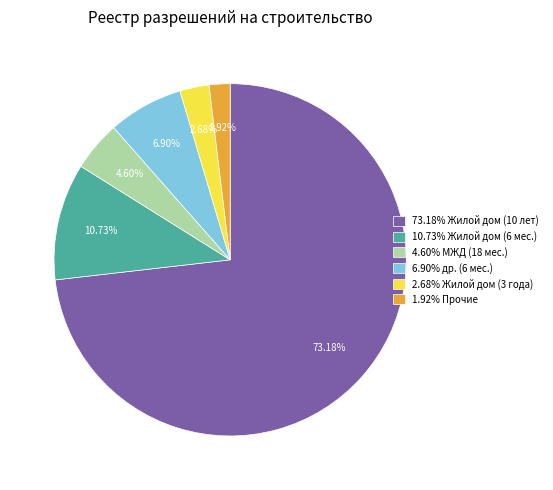

What is the ratio of the value at 10.73% Жилой дом (6 мес.) to the value at 1.92% Прочие?

5.6